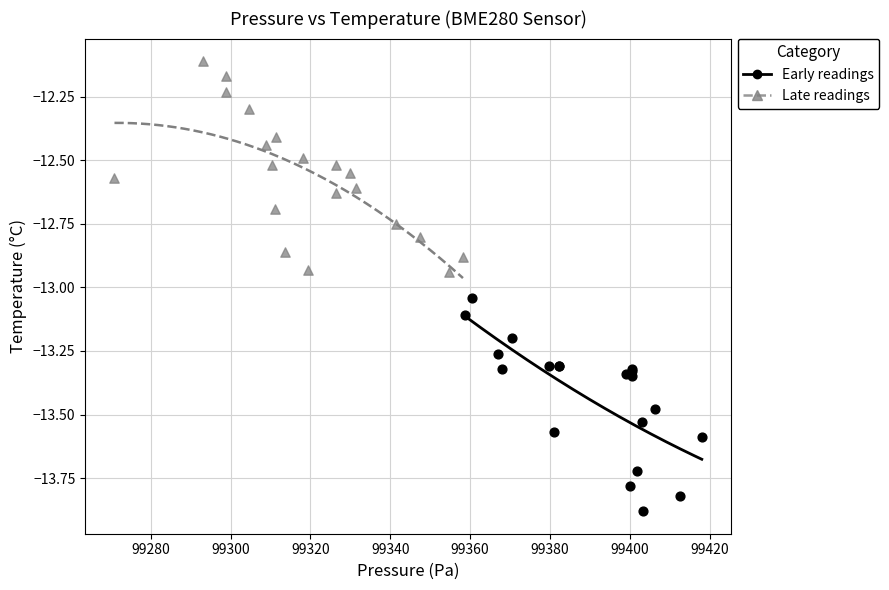

What are all the series names shown in the legend?

Early readings, Late readings